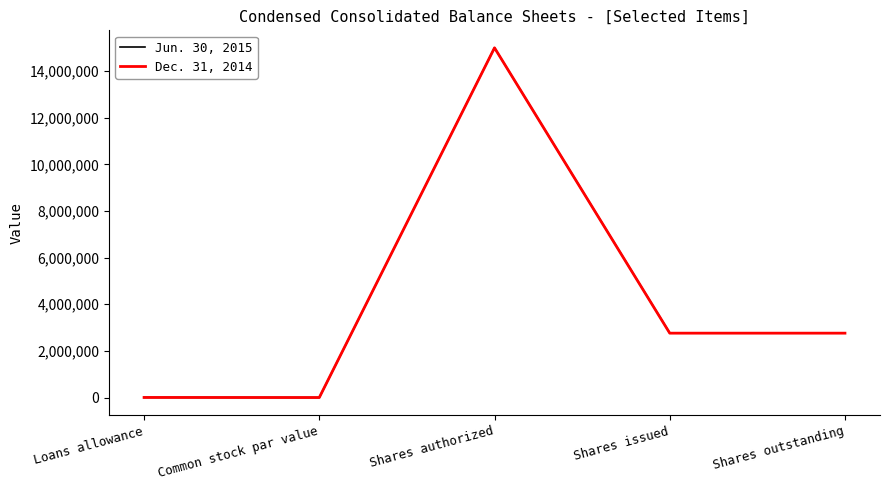

Where does the Dec. 31, 2014 series first go above 2760964?

Shares authorized